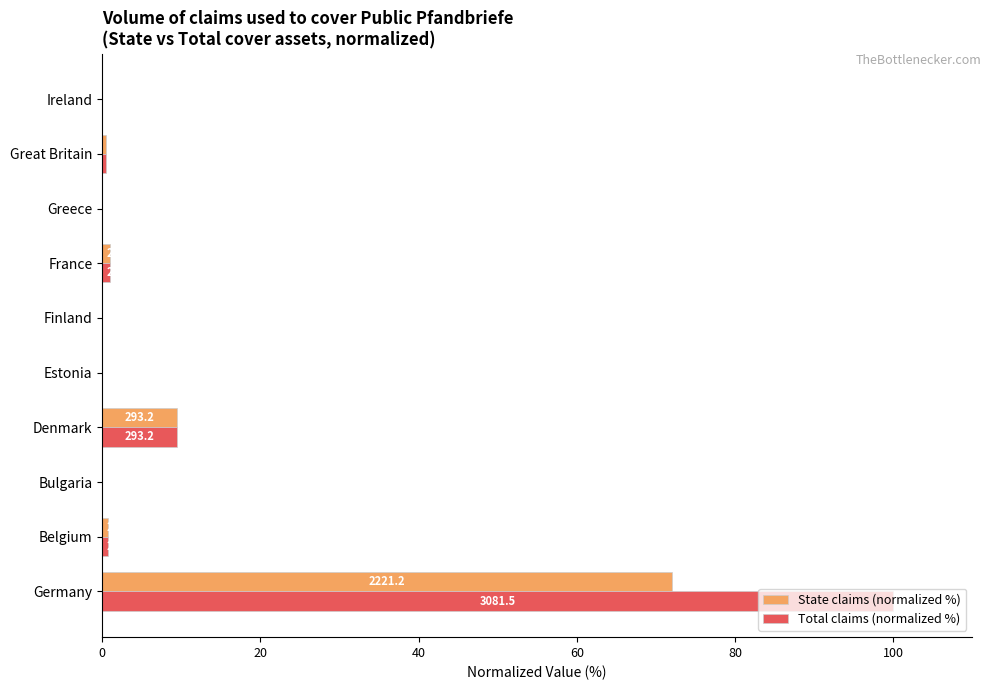

What is the value of the State claims (normalized %) bar at the 1st from the left?

72.1